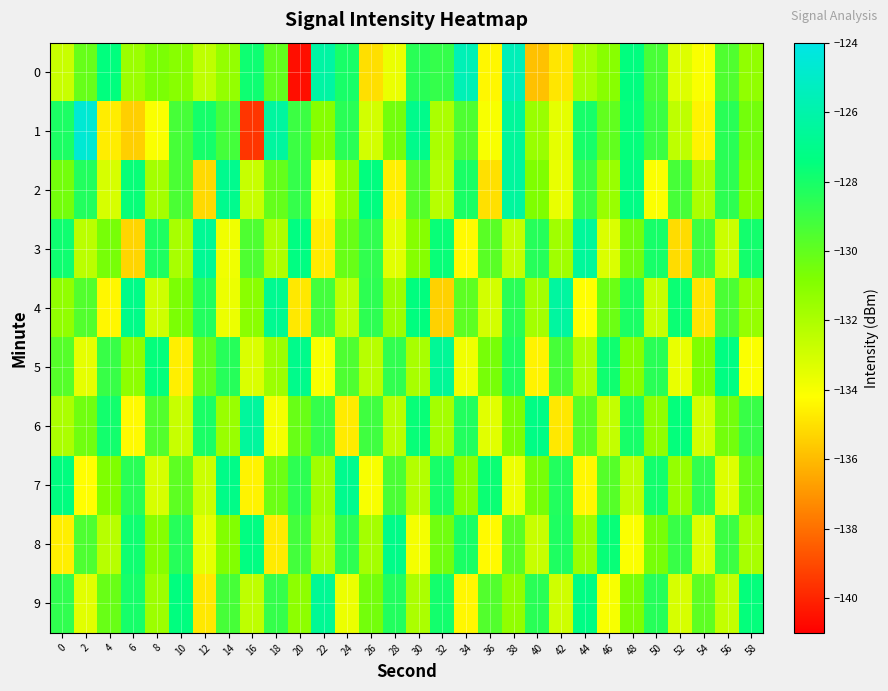

Reading left to right, what are all the values shown in this chart?

0: 0=-132.8	2=-130.1	4=-127.4	6=-131.6	8=-130.7	10=-131.1	12=-132.5	14=-131.3	16=-127.8	18=-130.0	20=-140.6	22=-126.2	24=-128.0	26=-135.0	28=-133.7	30=-128.5	32=-128.8	34=-125.6	36=-134.4	38=-125.5	40=-135.8	42=-134.9	44=-131.9	46=-131.0	48=-127.4	50=-129.3	52=-133.3	54=-134.1	56=-129.5	58=-131.3
1: 0=-128.1	2=-124.6	4=-134.7	6=-135.5	8=-134.1	10=-129.3	12=-128.0	14=-129.2	16=-139.5	18=-126.3	20=-129.0	22=-131.0	24=-128.5	26=-133.0	28=-130.5	30=-127.0	32=-132.0	34=-129.5	36=-134.0	38=-126.5	40=-131.5	42=-133.5	44=-128.0	46=-130.0	48=-127.5	50=-129.0	52=-132.5	54=-134.5	56=-128.5	58=-130.5
2: 0=-130.5	2=-128.3	4=-133.1	6=-127.6	8=-131.8	10=-129.4	12=-135.2	14=-126.9	16=-132.7	18=-130.1	20=-128.8	22=-133.9	24=-131.2	26=-127.4	28=-134.6	30=-129.7	32=-132.3	34=-128.1	36=-135.0	38=-126.4	40=-130.8	42=-133.6	44=-128.9	46=-131.5	48=-127.2	50=-134.1	52=-129.3	54=-132.0	56=-128.6	58=-130.9
3: 0=-127.8	2=-132.4	4=-130.6	6=-135.3	8=-128.2	10=-131.9	12=-126.7	14=-133.8	16=-129.5	18=-132.1	20=-127.3	22=-134.7	24=-130.2	26=-128.7	28=-133.4	30=-131.0	32=-127.6	34=-134.3	36=-129.8	38=-132.6	40=-128.4	42=-131.7	44=-126.5	46=-133.2	48=-130.4	50=-128.0	52=-135.1	54=-129.1	56=-132.8	58=-127.9
4: 0=-131.3	2=-129.6	4=-134.4	6=-127.1	8=-132.9	10=-130.7	12=-128.3	14=-133.7	16=-131.1	18=-126.8	20=-134.8	22=-129.2	24=-132.5	26=-128.6	28=-131.6	30=-127.4	32=-135.4	34=-129.9	36=-133.0	38=-128.5	40=-131.8	42=-126.3	44=-134.2	46=-130.3	48=-128.1	50=-132.7	52=-127.7	54=-134.9	56=-129.4	58=-131.4
5: 0=-129.7	2=-133.5	4=-128.9	6=-131.2	8=-127.5	10=-134.6	12=-130.1	14=-128.4	16=-133.2	18=-131.6	20=-127.0	22=-134.0	24=-129.5	26=-132.3	28=-128.7	30=-131.9	32=-126.6	34=-133.8	36=-130.6	38=-128.2	40=-134.5	42=-129.3	44=-132.1	46=-127.8	48=-131.0	50=-128.5	52=-133.6	54=-130.8	56=-127.3	58=-134.1
6: 0=-132.0	2=-130.4	4=-127.9	6=-134.3	8=-129.6	10=-132.7	12=-128.1	14=-131.5	16=-126.4	18=-133.9	20=-130.2	22=-128.8	24=-134.7	26=-129.1	28=-132.4	30=-127.6	32=-131.8	34=-128.3	36=-133.4	38=-130.7	40=-127.2	42=-134.8	44=-129.8	46=-132.6	48=-128.0	50=-131.3	52=-127.5	54=-133.0	56=-130.5	58=-128.9
7: 0=-127.4	2=-134.2	4=-130.8	6=-128.5	8=-133.1	10=-129.9	12=-132.8	14=-127.1	16=-134.5	18=-130.3	20=-128.6	22=-131.7	24=-126.9	26=-134.0	28=-129.4	30=-132.2	32=-128.0	34=-131.1	36=-127.7	38=-133.7	40=-130.6	42=-128.3	44=-134.4	46=-129.7	48=-132.5	50=-127.9	52=-131.4	54=-128.7	56=-133.3	58=-130.1
8: 0=-134.6	2=-129.5	4=-132.3	6=-127.8	8=-131.0	10=-128.4	12=-133.5	14=-130.9	16=-127.3	18=-134.7	20=-129.2	22=-132.0	24=-128.6	26=-131.8	28=-127.1	30=-133.9	32=-130.4	34=-128.1	36=-134.3	38=-129.8	40=-132.7	42=-128.2	44=-131.5	46=-127.6	48=-134.1	50=-130.6	52=-128.9	54=-133.2	56=-129.0	58=-131.9
9: 0=-128.7	2=-133.4	4=-130.2	6=-128.0	8=-131.6	10=-127.4	12=-134.8	14=-129.3	16=-132.5	18=-128.8	20=-131.2	22=-126.7	24=-133.7	26=-130.5	28=-128.3	30=-132.0	32=-127.9	34=-134.4	36=-129.6	38=-131.3	40=-128.5	42=-132.9	44=-127.2	46=-134.0	48=-130.7	50=-128.4	52=-133.1	54=-129.9	56=-132.6	58=-127.5